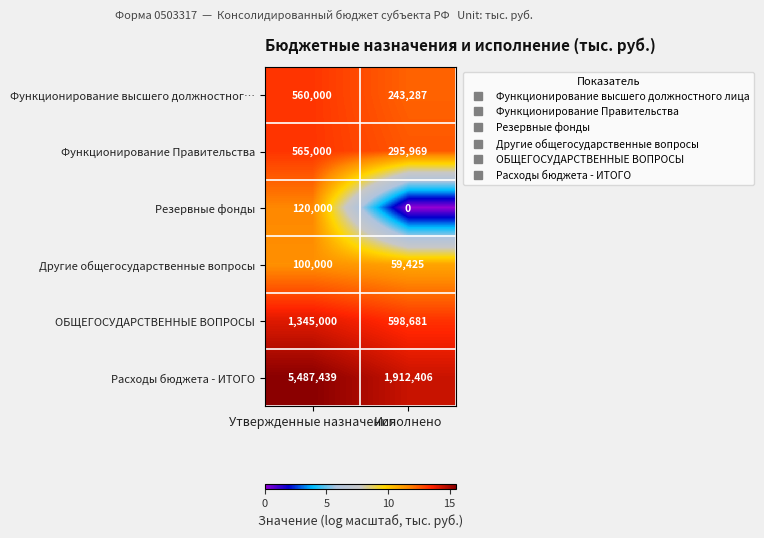

What is the sum of all Функционирование высшего должностног… values?

803287